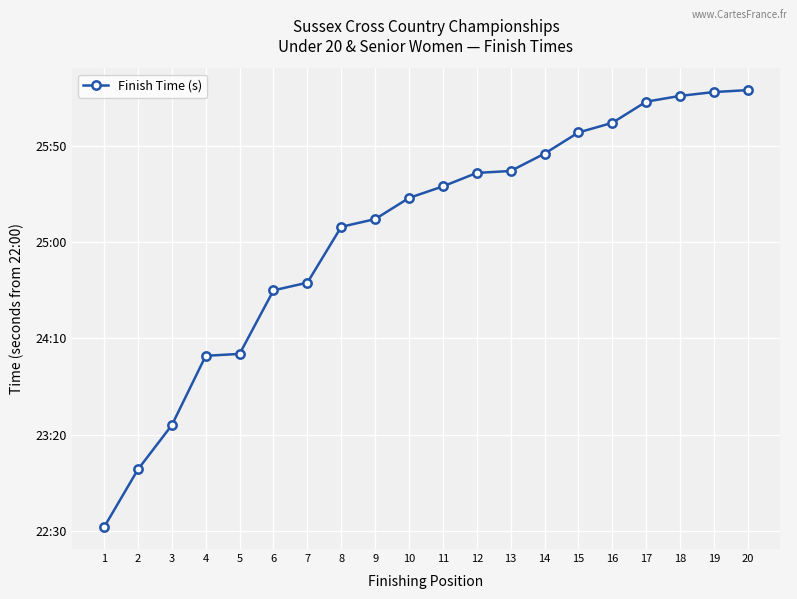

Does the chart have visible grid lines?

Yes